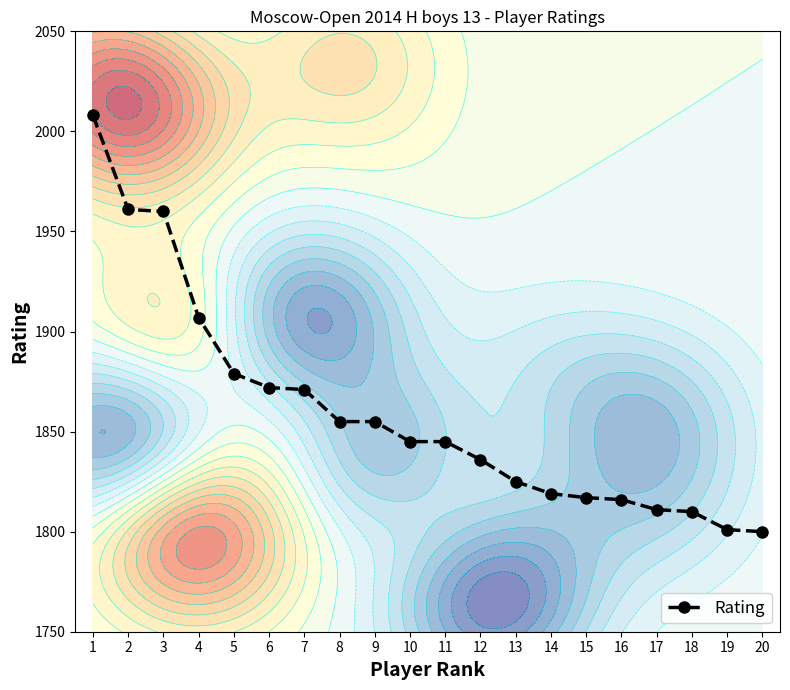

How many series are shown in this chart?

1